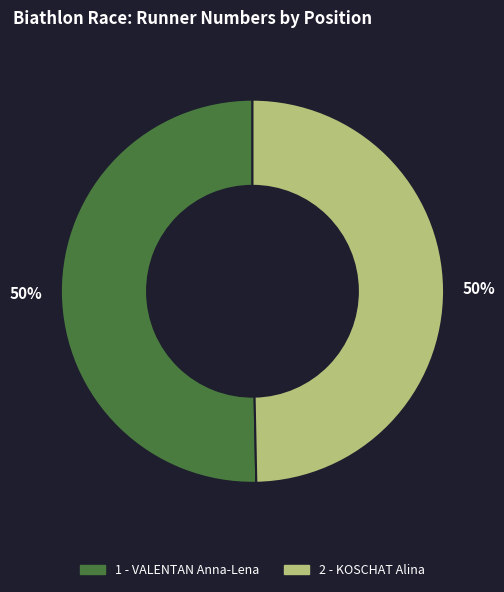

To the nearest percent, what is the average slice percentage?

50%